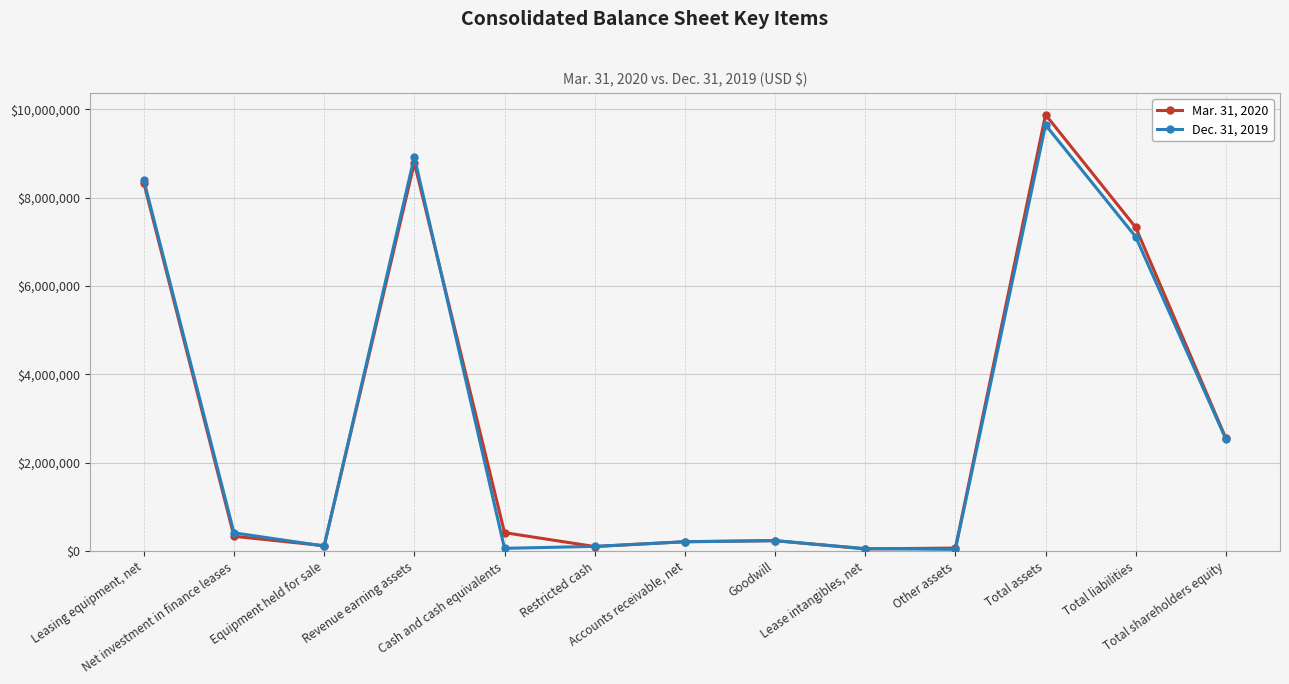

At how many categories does at least one series exceed 3389728?

4